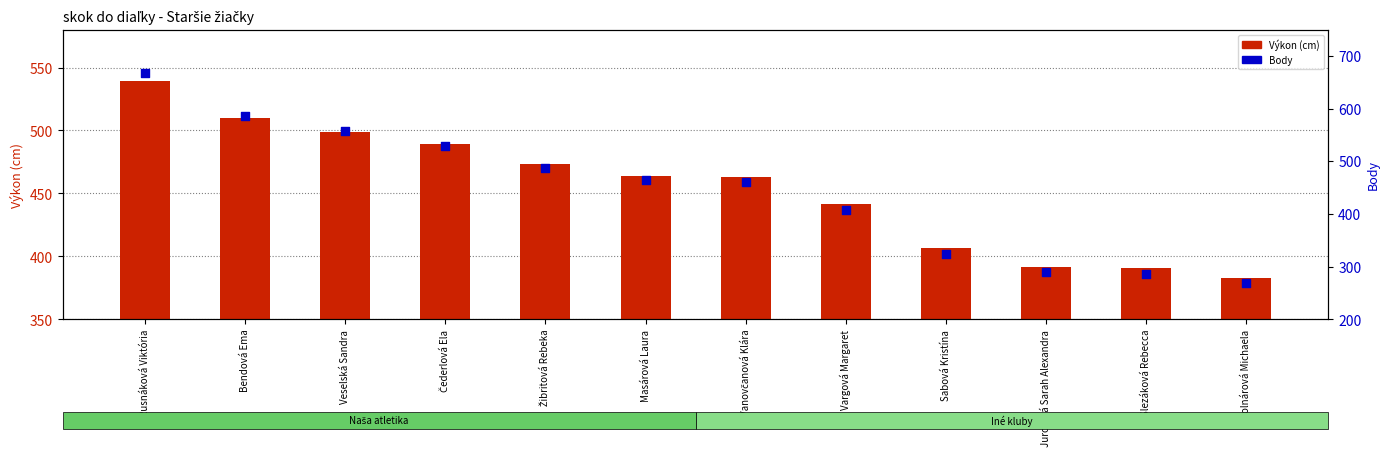

Which series reaches the minimum Y coordinate?

Body